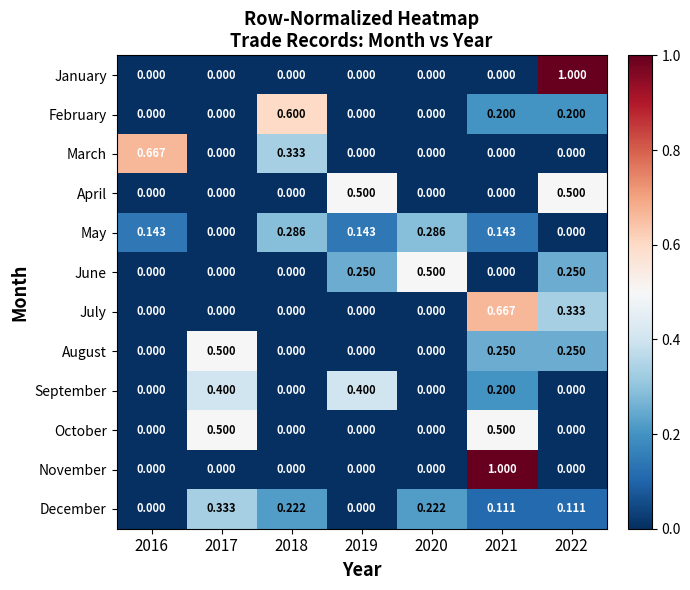

What is the total value across all series at 2018?

1.4